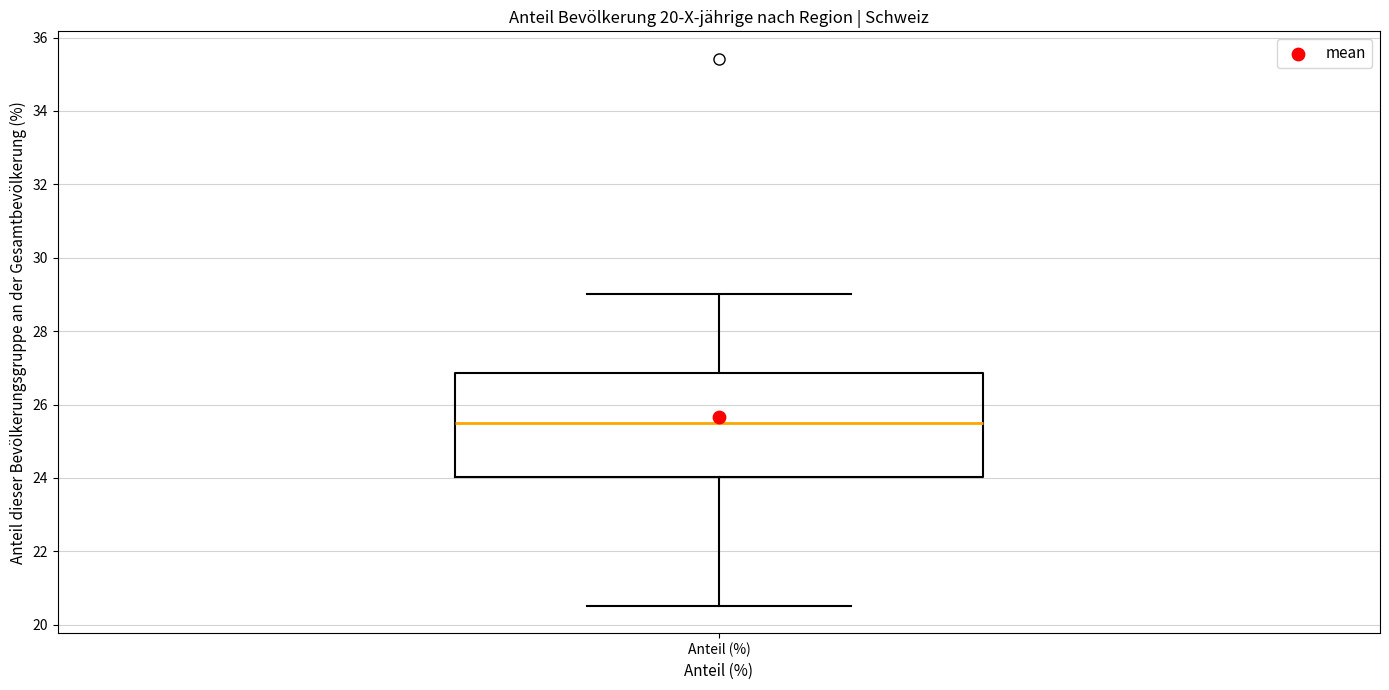

Read this box plot against the y-axis: the position of the median line, the range covered by the box, and the ends of both whiskers. The values are not printed on the chart, so give them approximately, as read against the axis.

median 25.4, box 24.0 to 26.8, whiskers 20.6 to 29.0